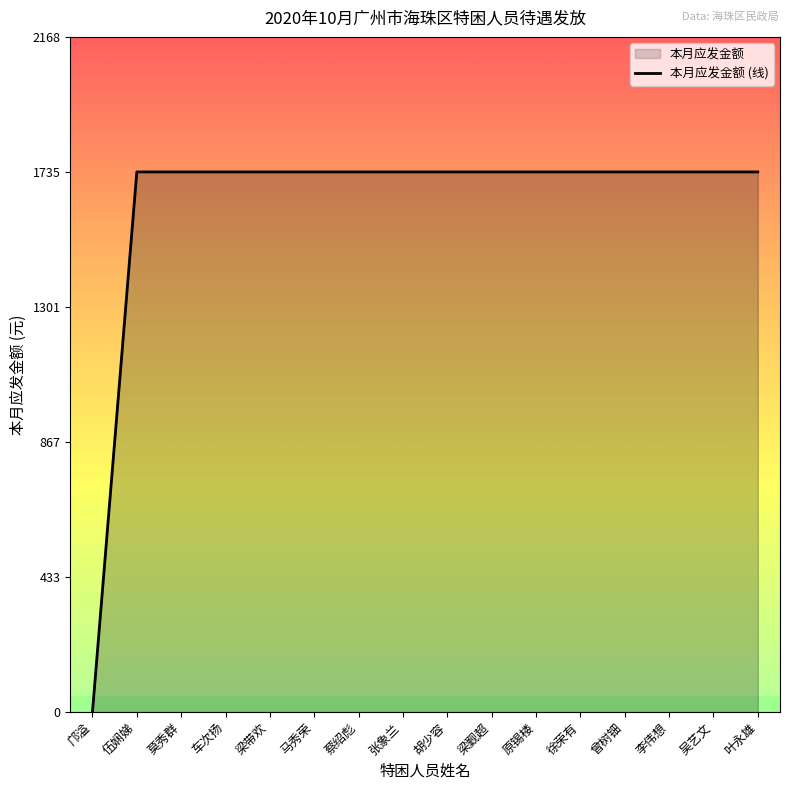

How many data points are less than 1735?

1